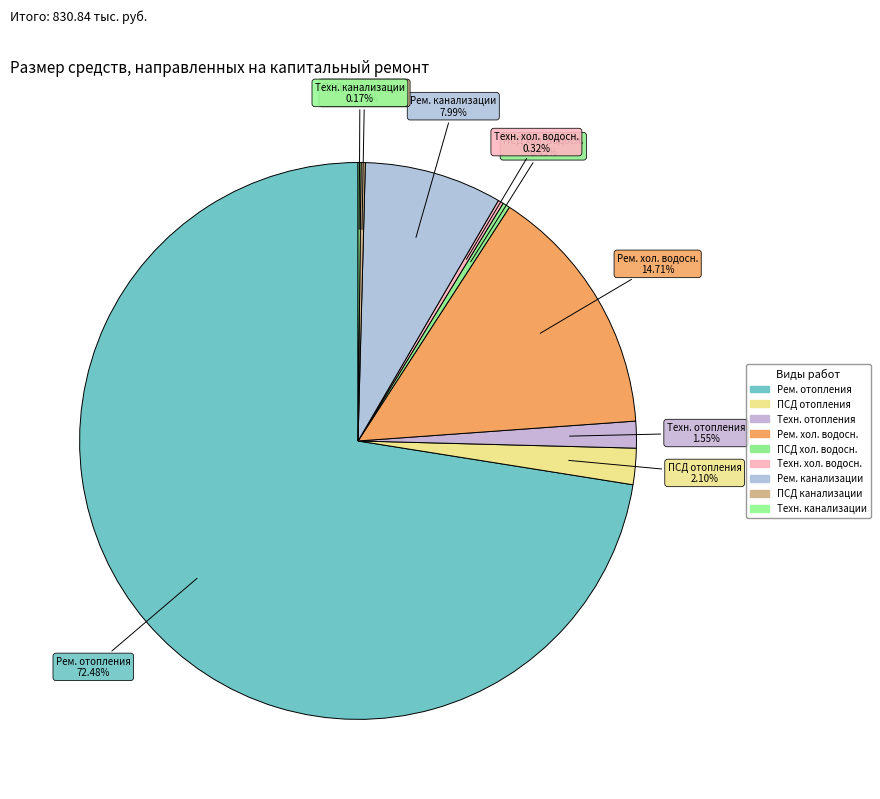

Which category has the biggest portion of the pie?

Ремонт систем отопления и теплоснабжения